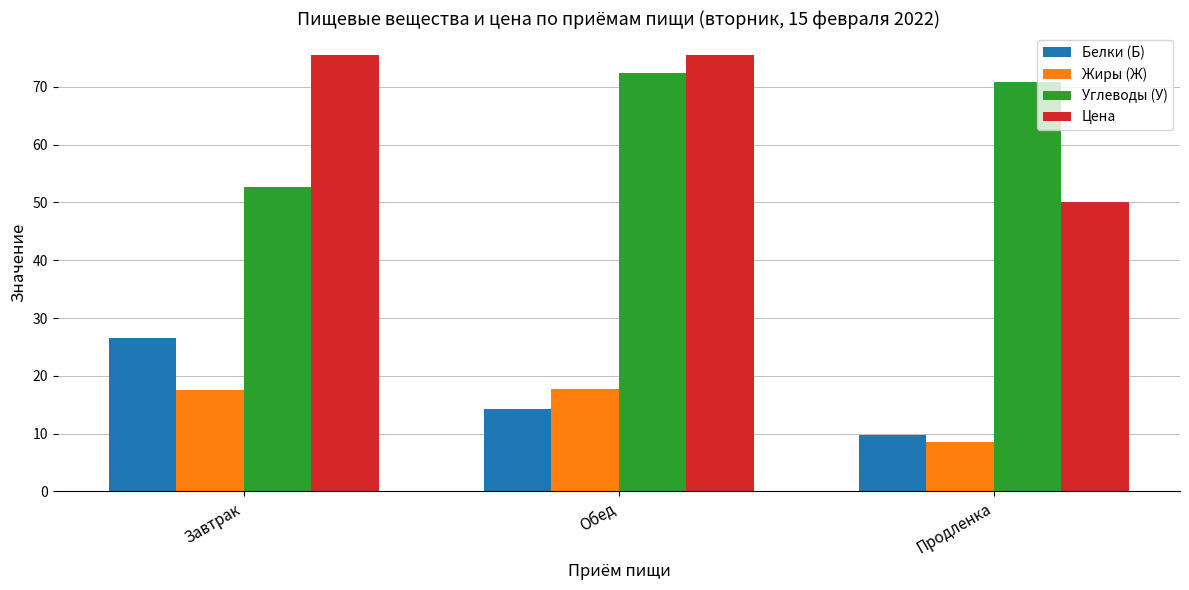

What is the difference between the highest and lowest values at Продленка?

62.4